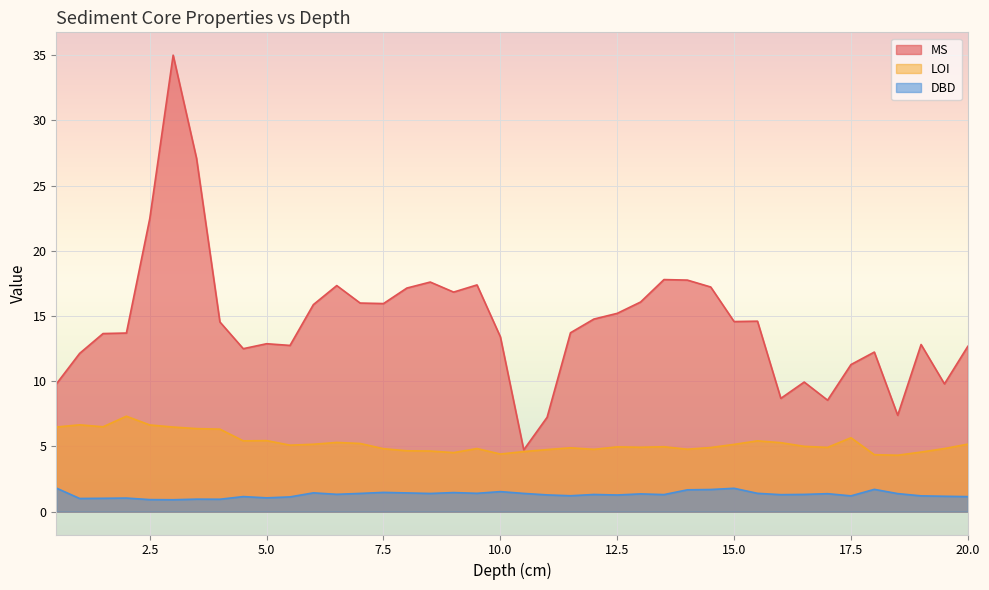

The MS series shows 9.8 at 13.0. True or false?

False